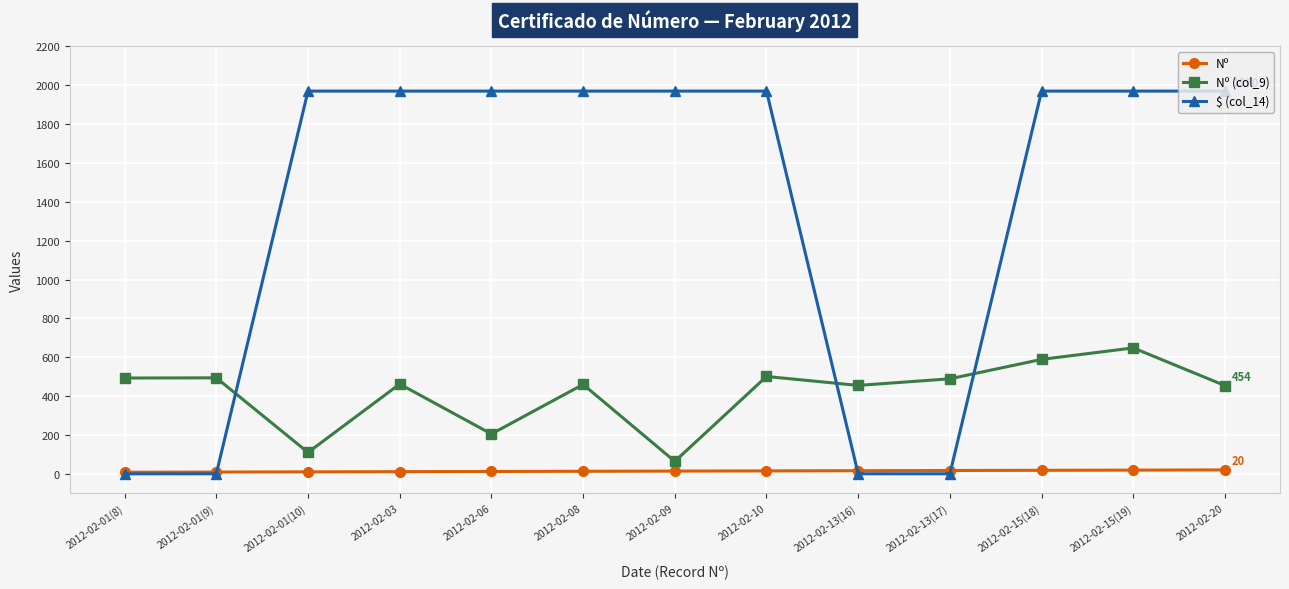

At which category is the sum across all series the highest?

2012-02-15(19)